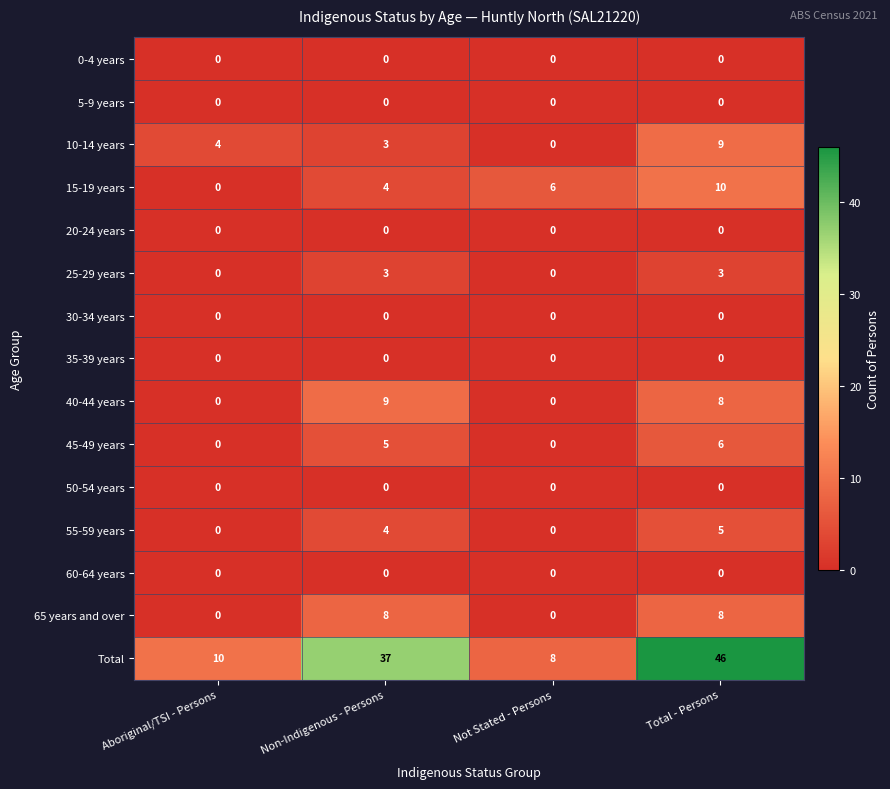

What is the total value across all series at Not Stated - Persons?

14